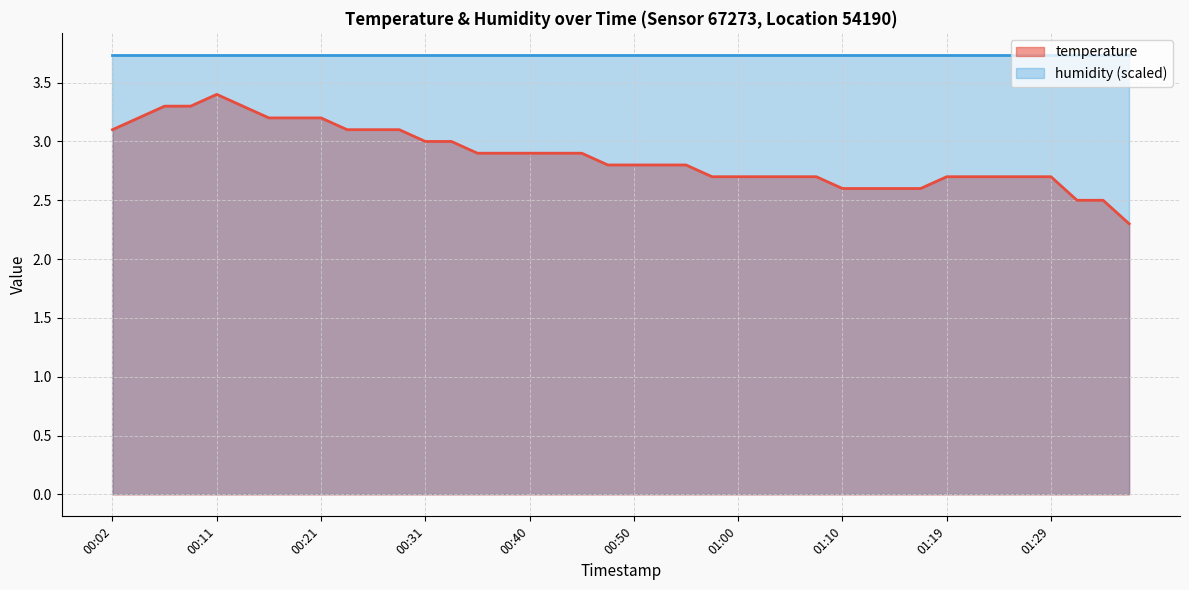

What is the smallest value displayed?

2.3